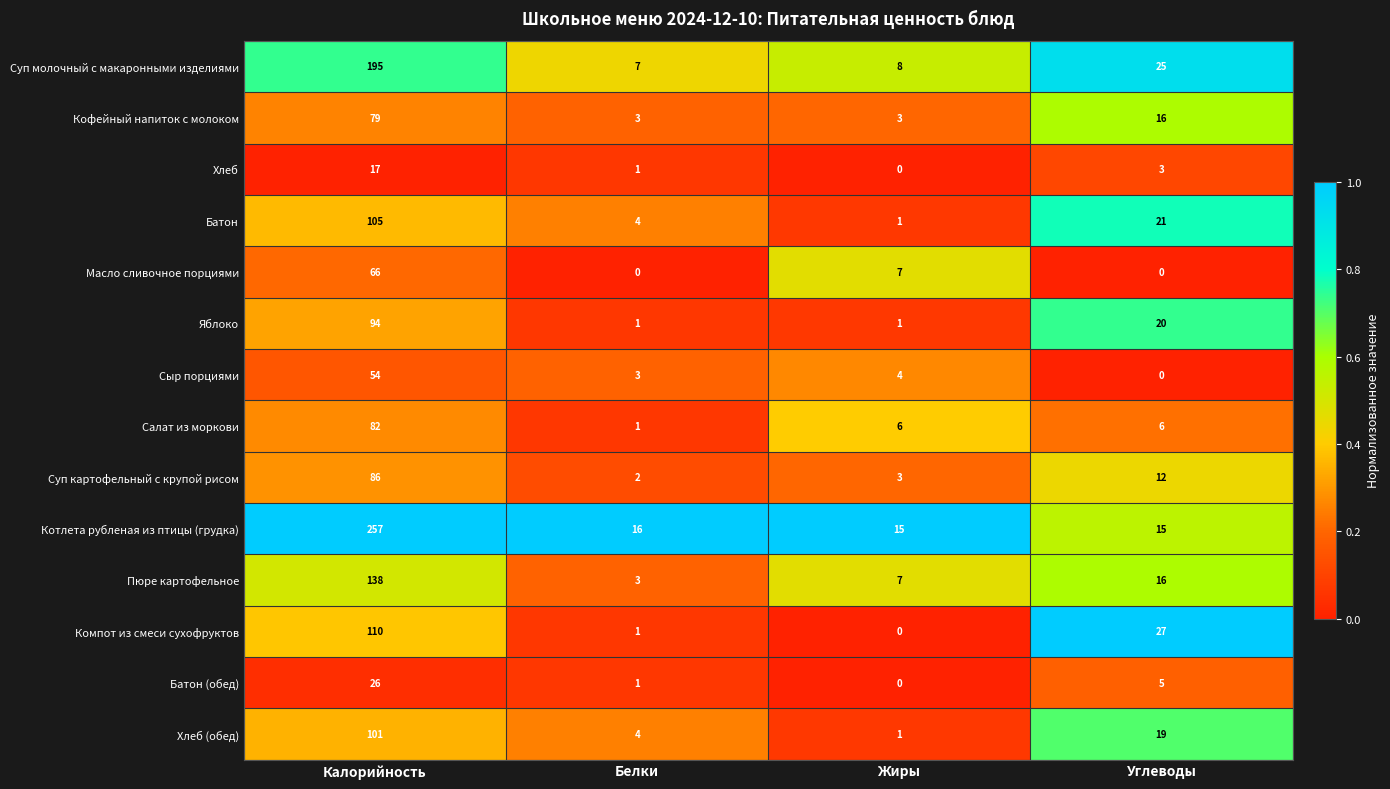

Which category has the highest value across all series?

Калорийность